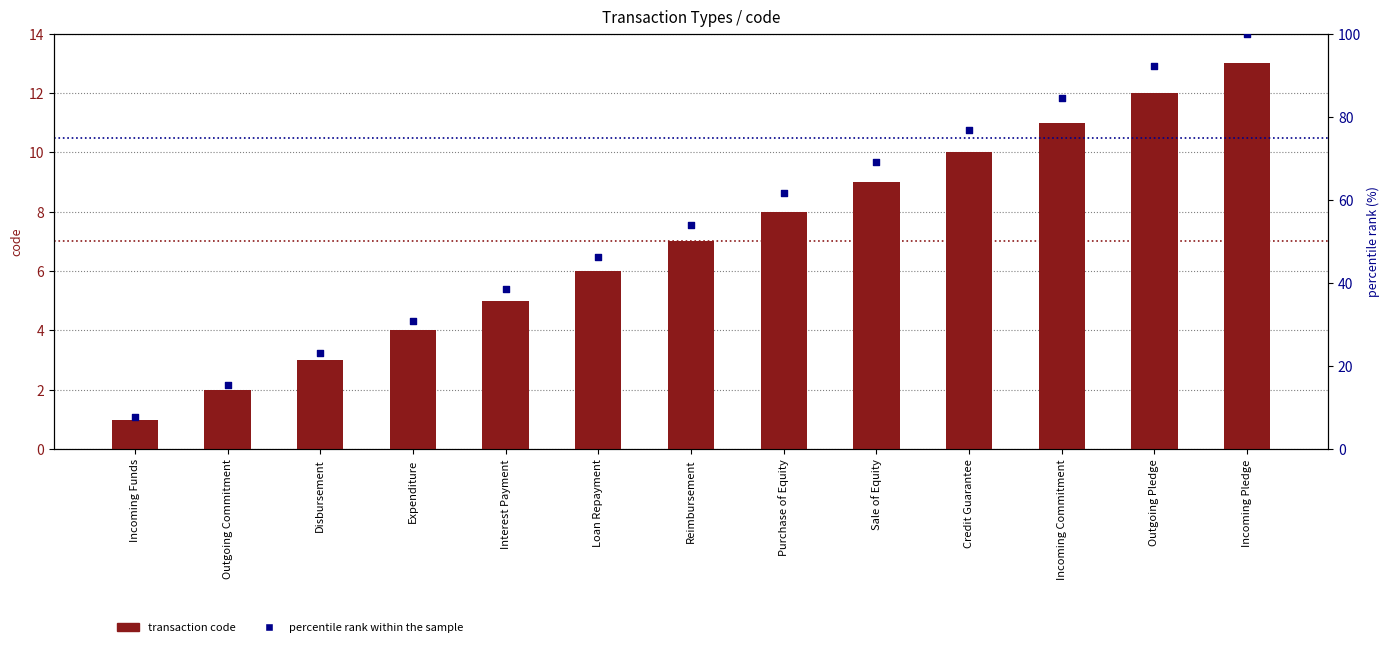

At which category is the sum across all series the highest?

Incoming Pledge